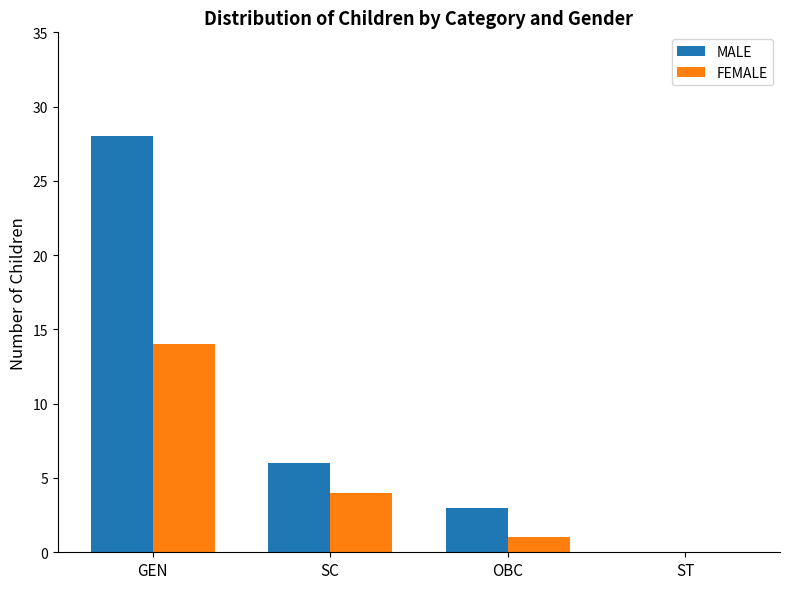

Is the value of MALE at OBC greater than the value of FEMALE at ST?

Yes